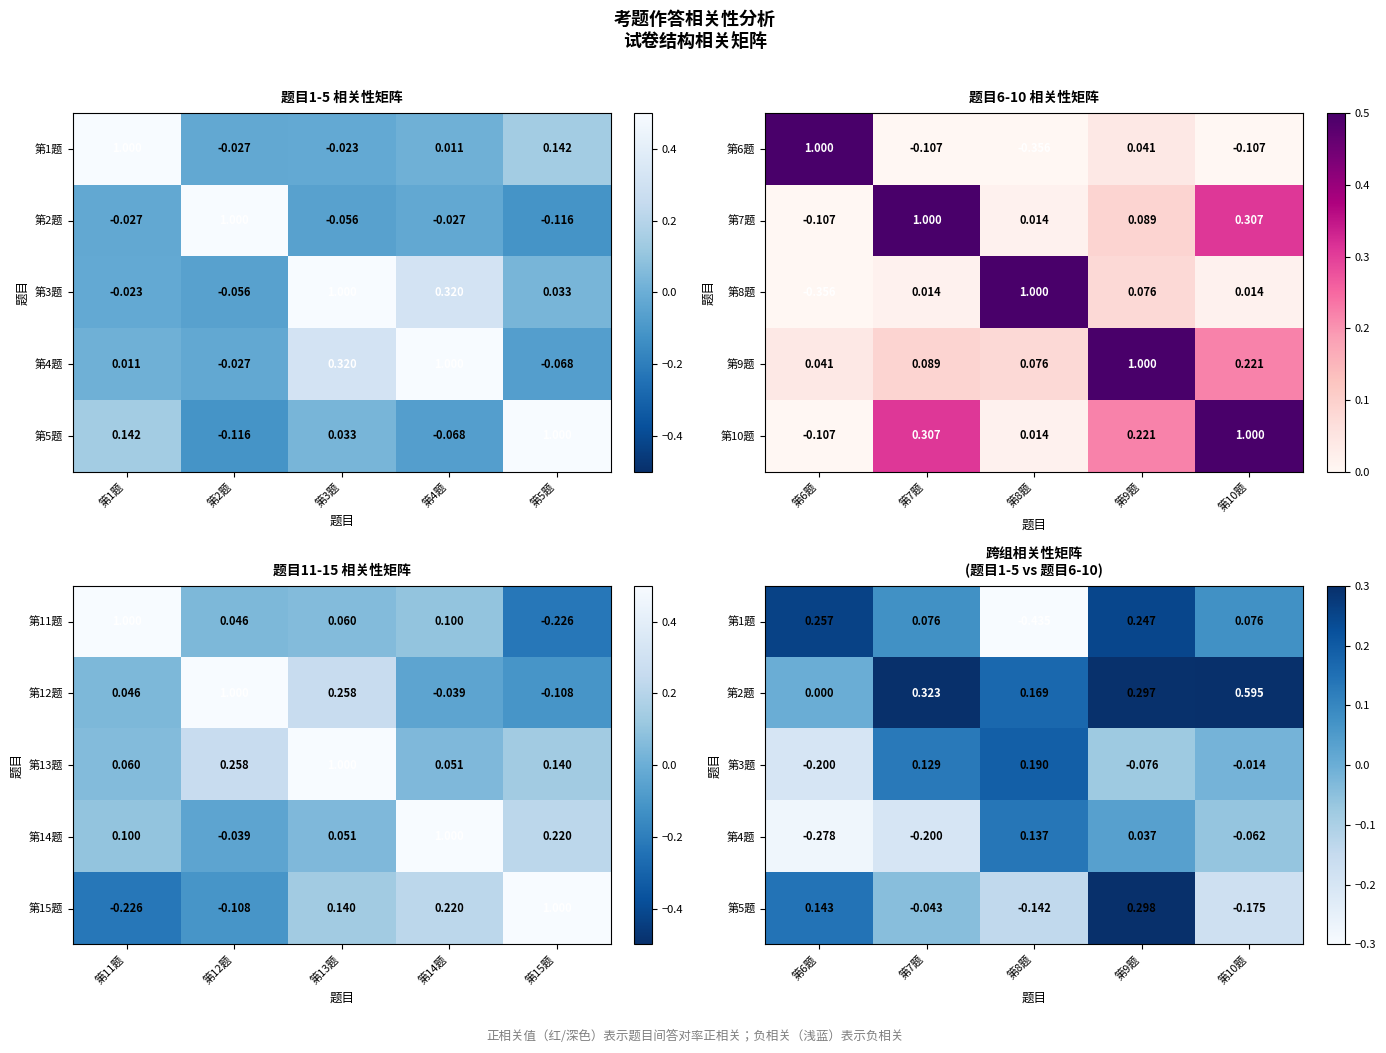

How many values in the 第12题 series are below 0?

2